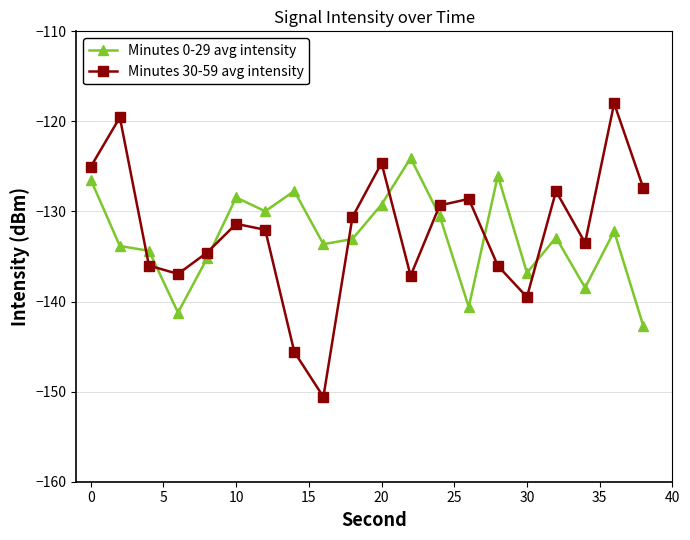

True or false: Minutes 30-59 avg intensity has more than 2 interior local peaks.

True